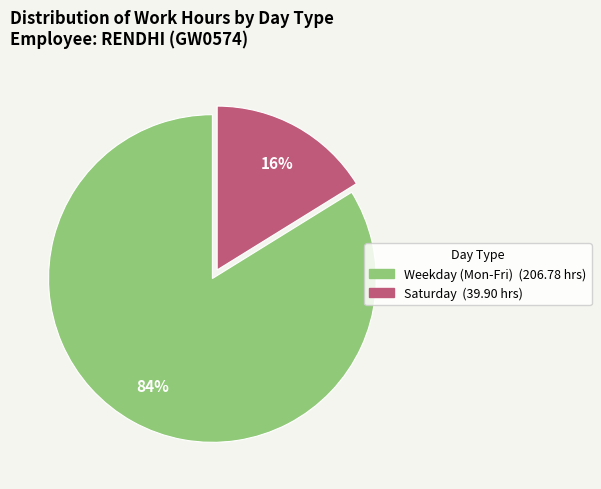

To the nearest percent, what is the average slice percentage?

50%